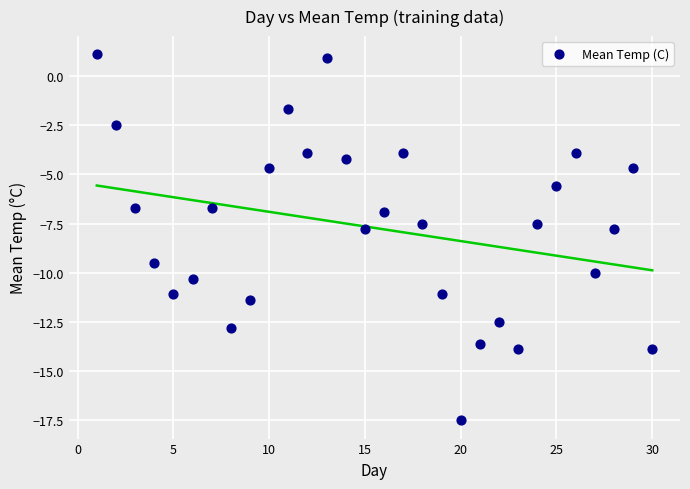

What is the range of X values (max minus min)?

29.0